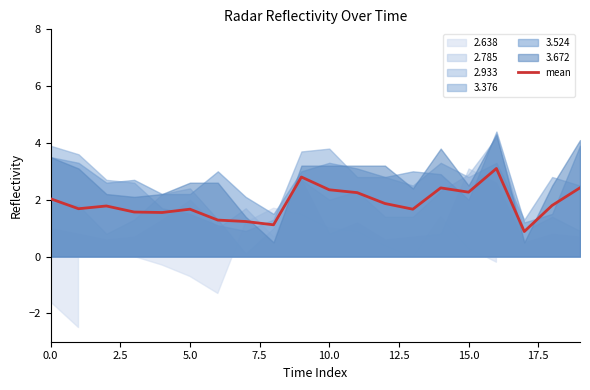

The value of mean at 5.0 is 2.7. True or false?

False